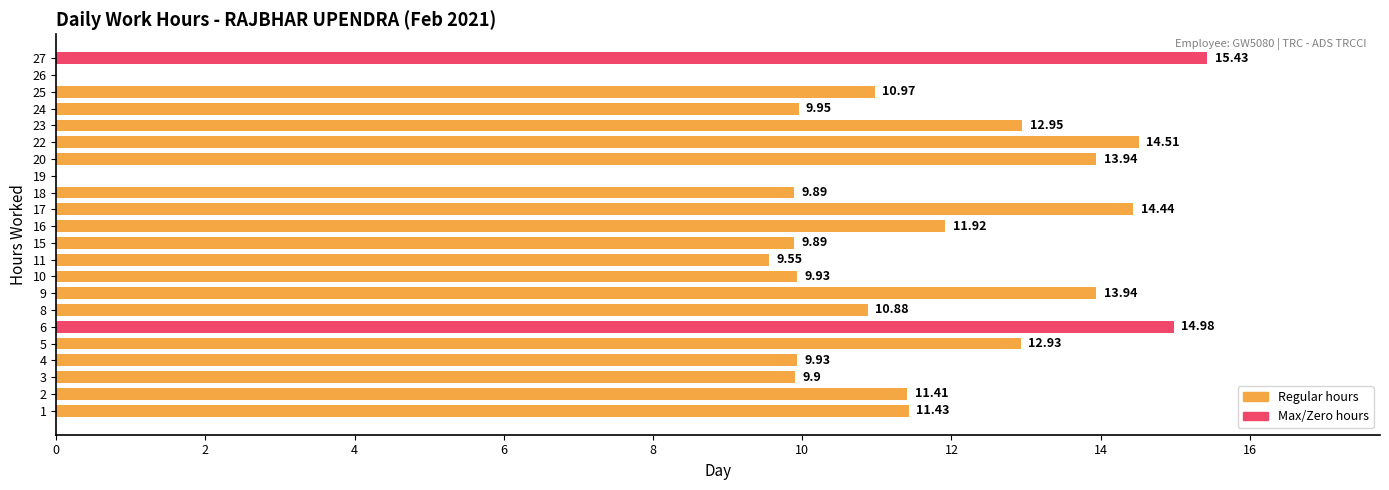

Which has a higher value, 6 or 4?

6